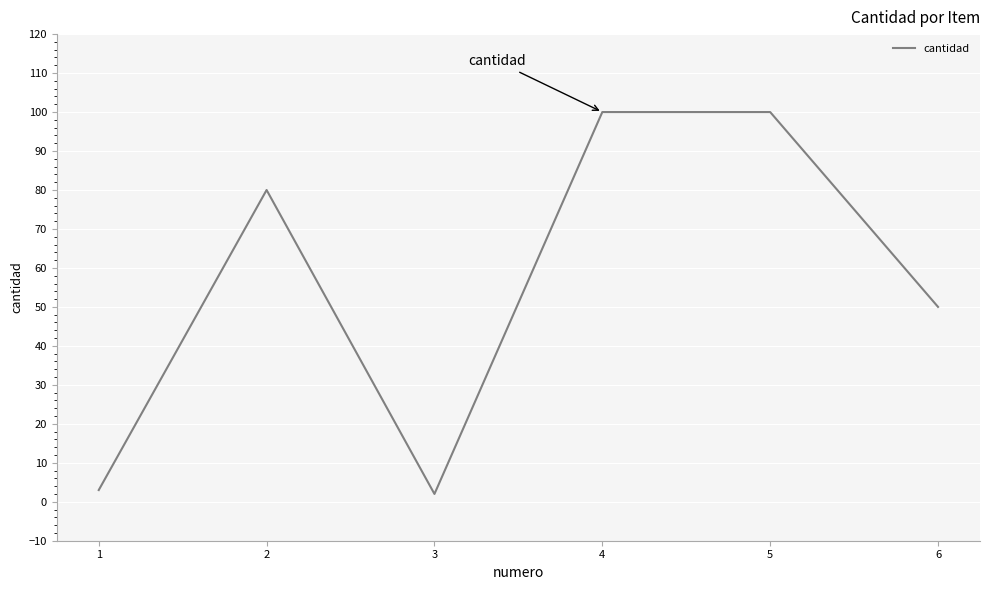

What is the change in value from 1 to 2?

+77